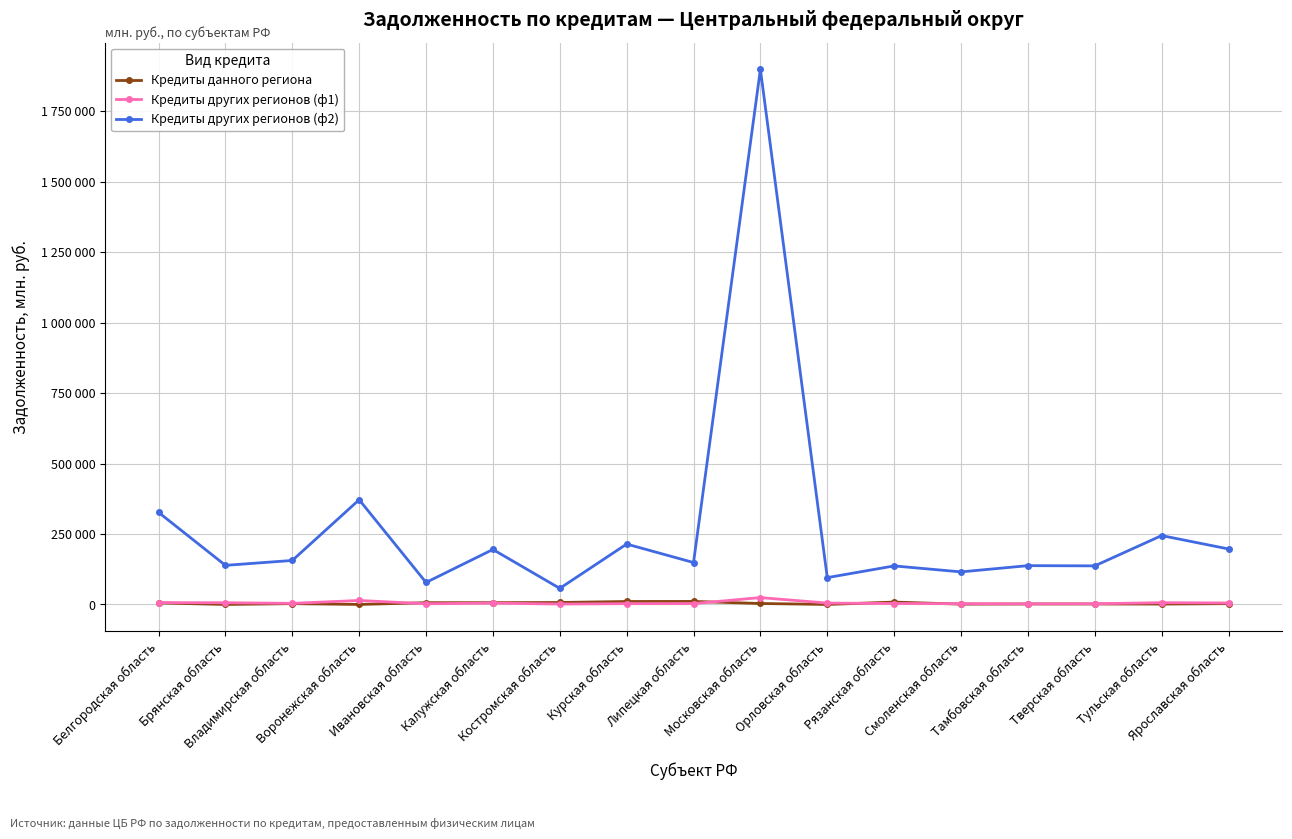

True or false: Кредиты других регионов (ф2) has more than 1 points higher than both neighbors.

True